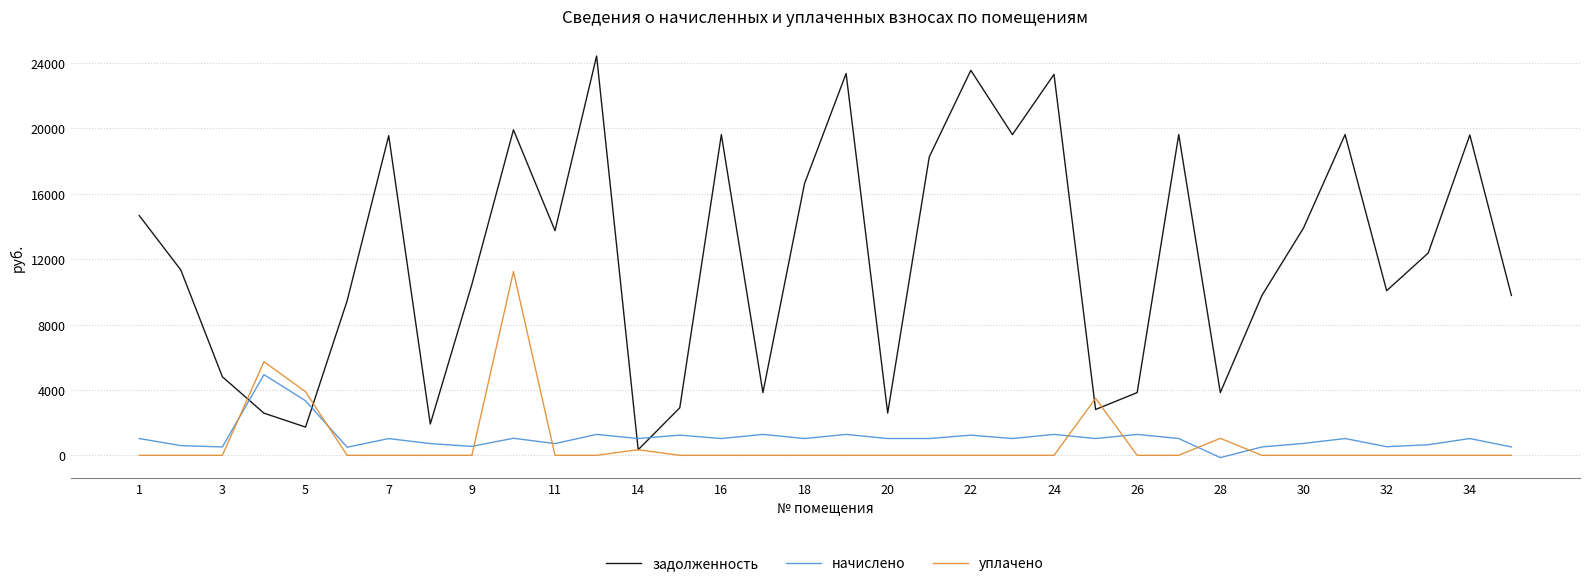

List the series in order of their peak value, lowest first.

начислено, уплачено, задолженность